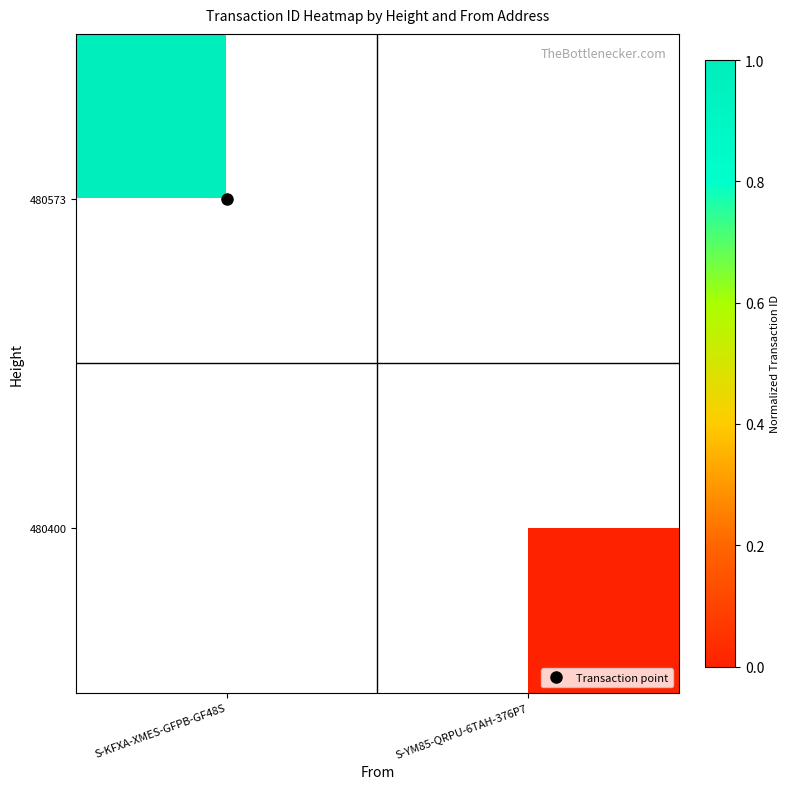

Is the value of 480400 at S-YM85-QRPU-6TAH-376P7 greater than the value of 480573 at S-KFXA-XMES-GFPB-GF48S?

No